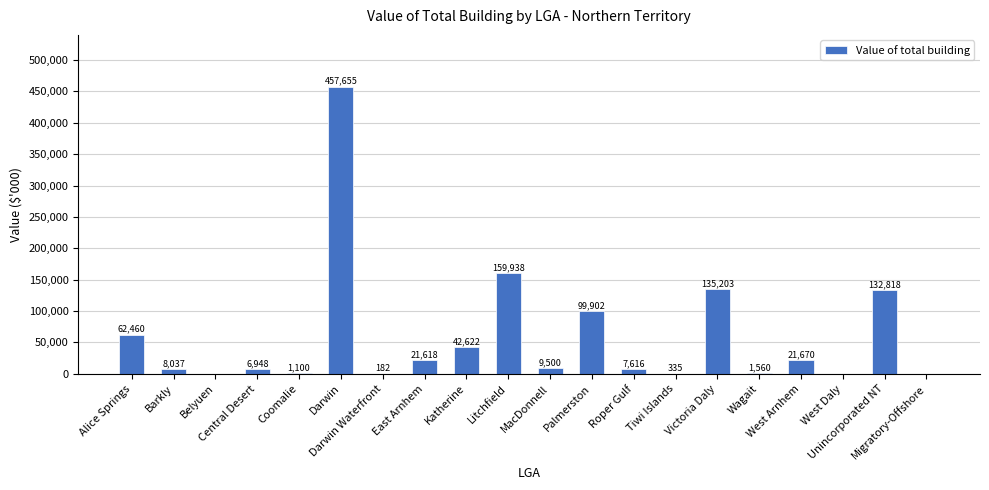

Are the bars horizontal?

No